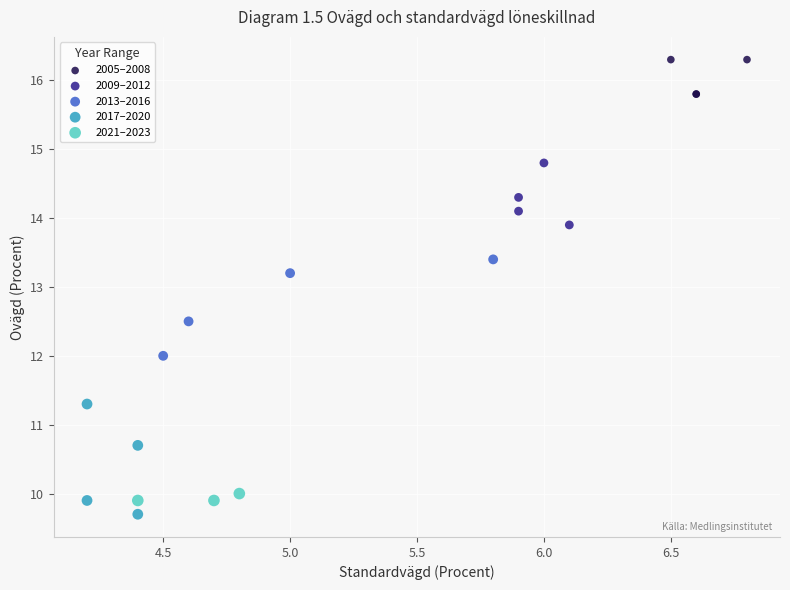

Which series has the largest Y range (max minus min)?

2017–2020